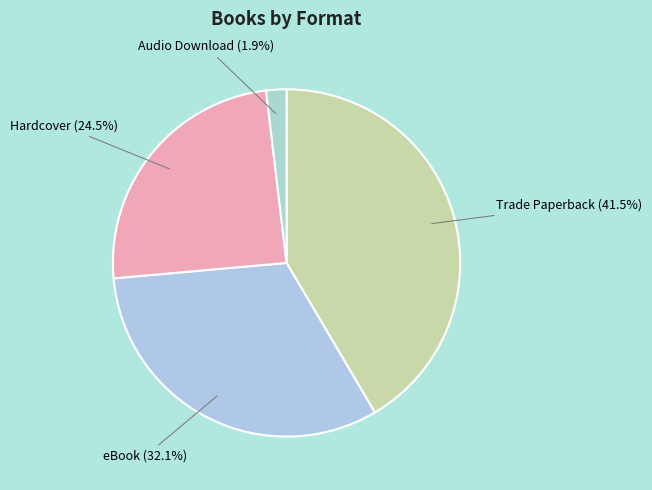

What is the largest slice in the pie chart?

Trade Paperback